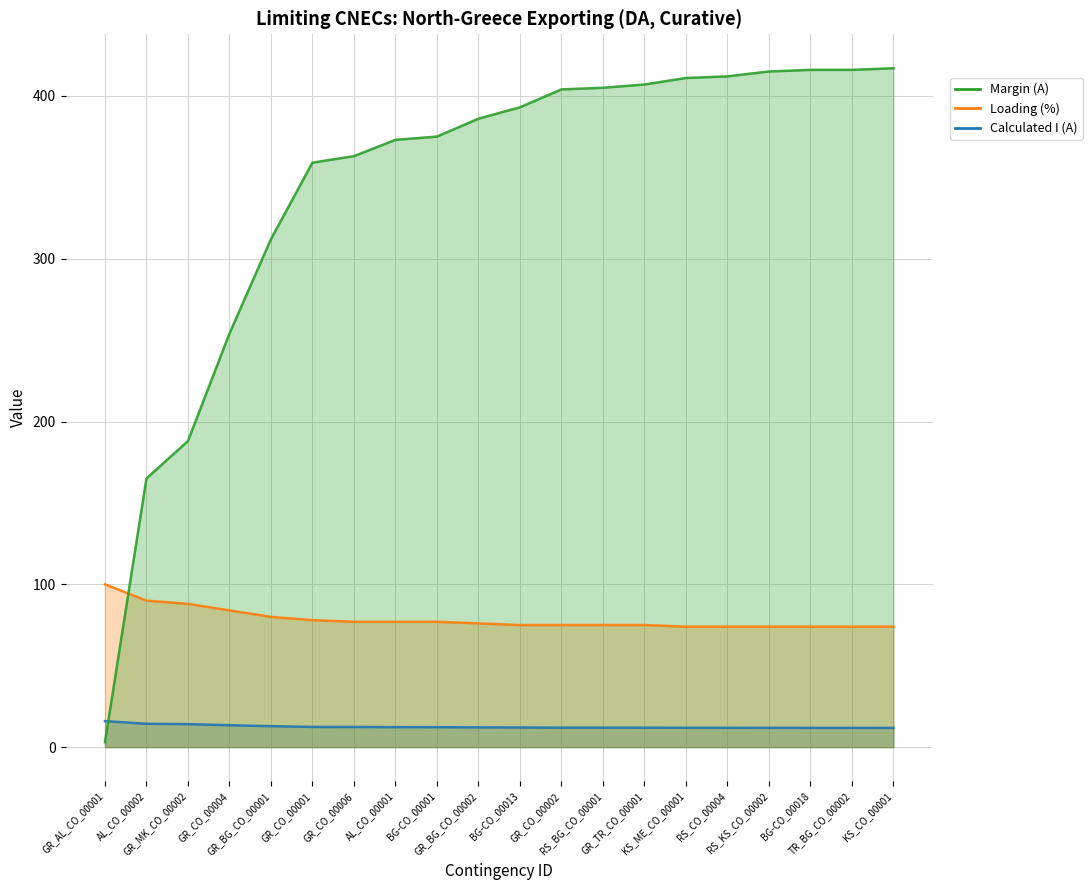

How many lines are shown in the chart?

2